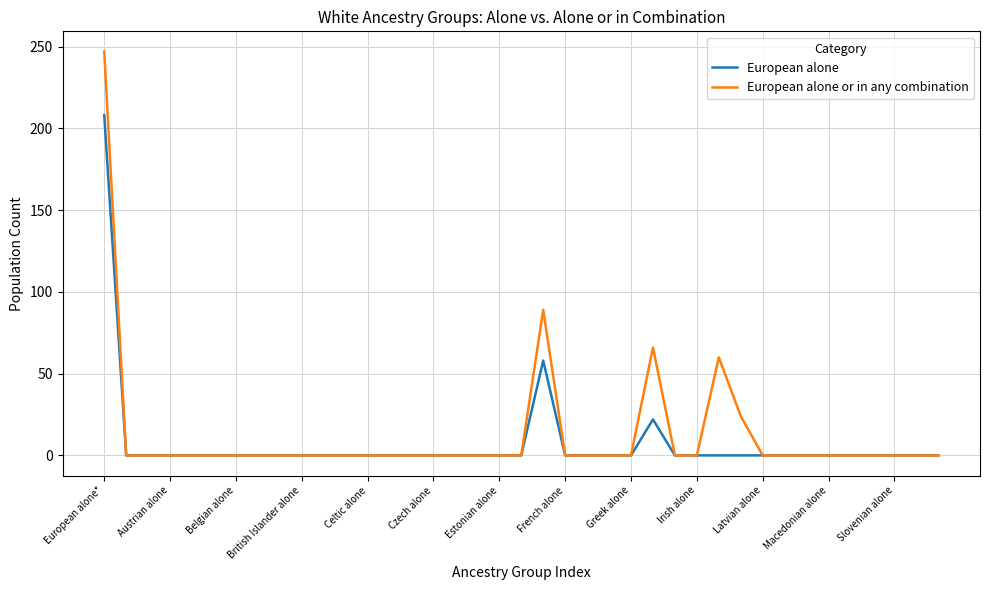

How many values in the European alone series exceed 0?

3